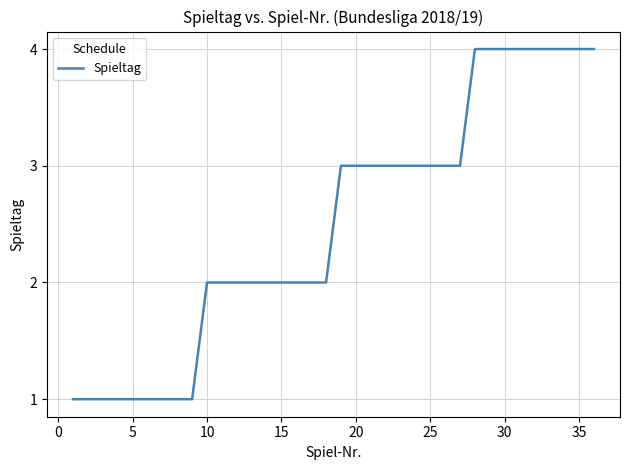

Does the chart display data point markers on the line(s)?

No